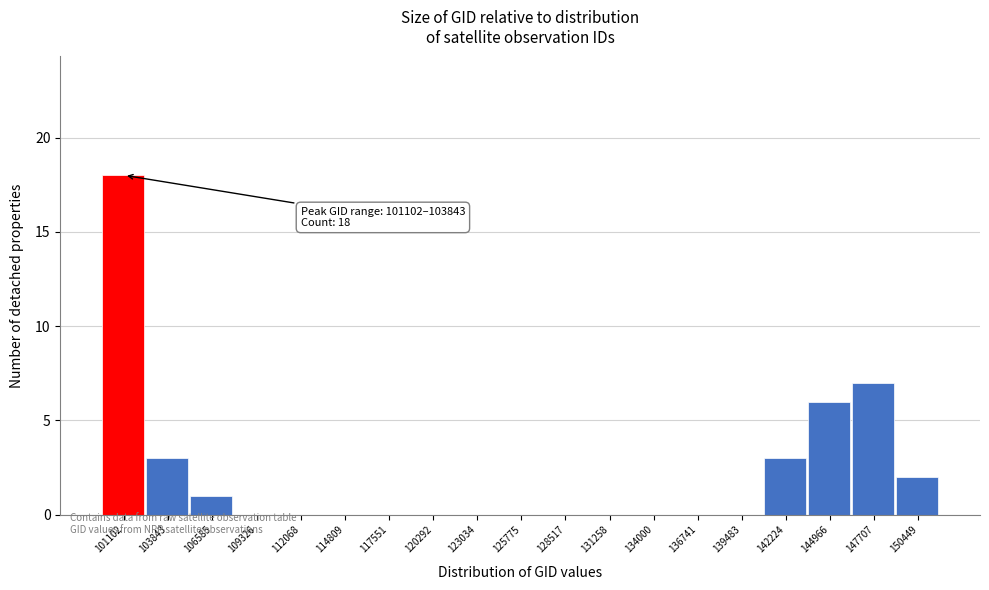

Reading left to right, what are all the values shown in this chart?

101102=18	103843=3	106585=1	109326=0	112068=0	114809=0	117551=0	120292=0	123034=0	125775=0	128517=0	131258=0	134000=0	136741=0	139483=0	142224=3	144966=6	147707=7	150449=2